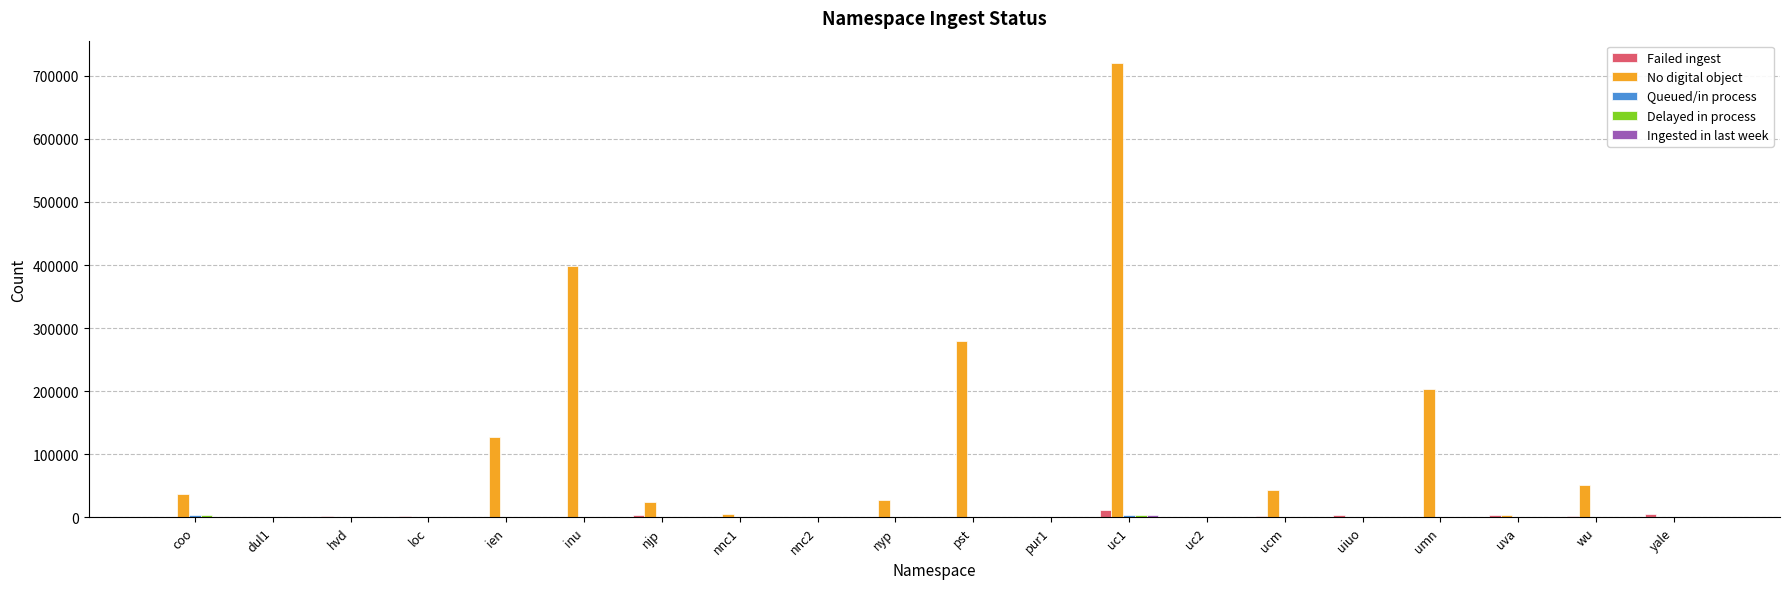

At which category is the sum across all series the highest?

uc1